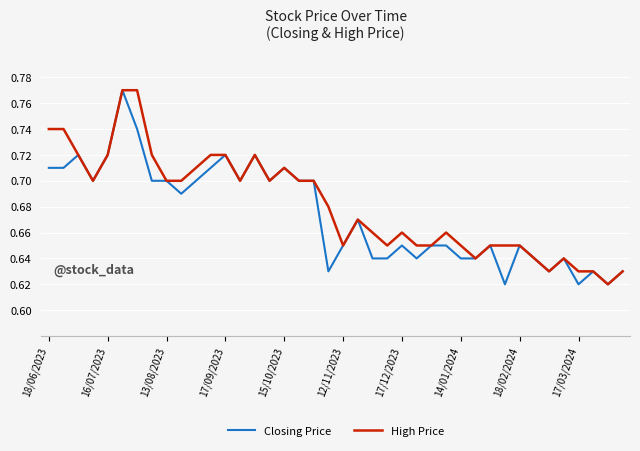

How many categories are shown in the chart?

40